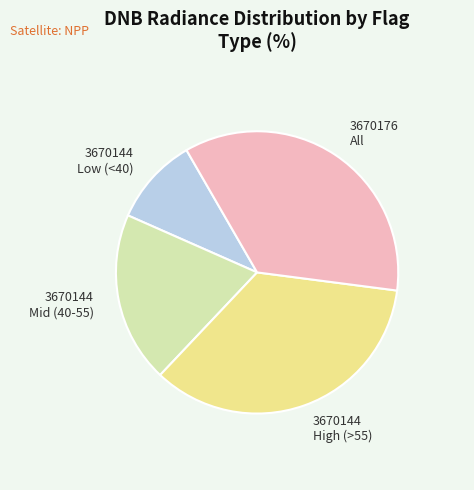

Which has a higher value, 3670144 High (>55) or 3670144 Mid (40-55)?

3670144 High (>55)